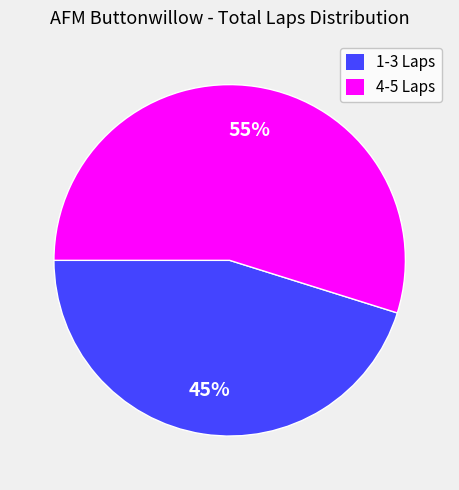

Which category has the smallest portion of the pie?

1-3 Laps